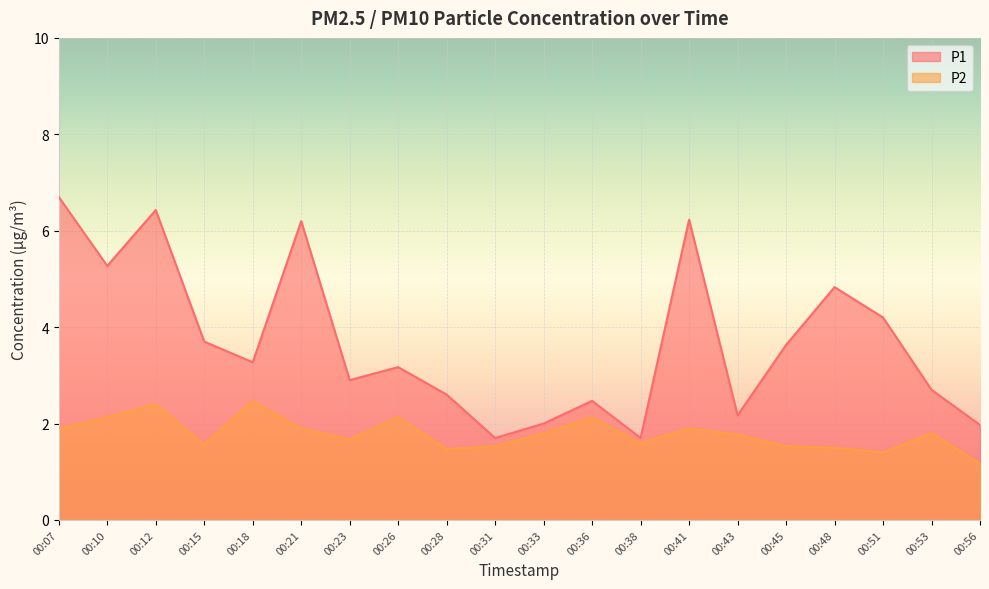

Which series changed the most between 00:10 and 00:31?

P1